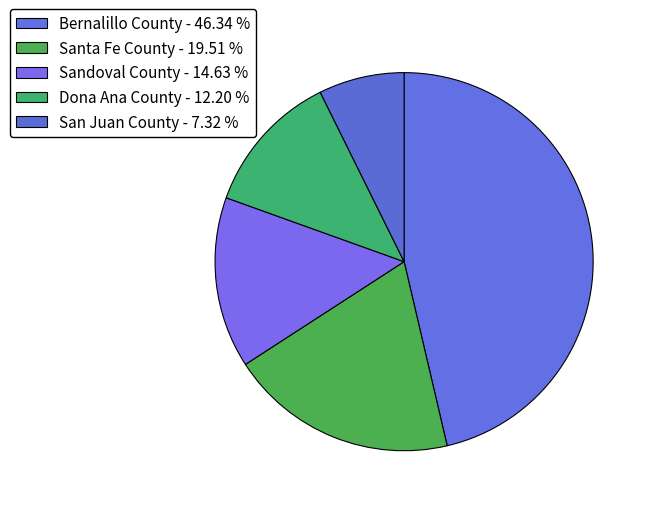

What percentage is the Bernalillo County slice, to the nearest percent?

46%